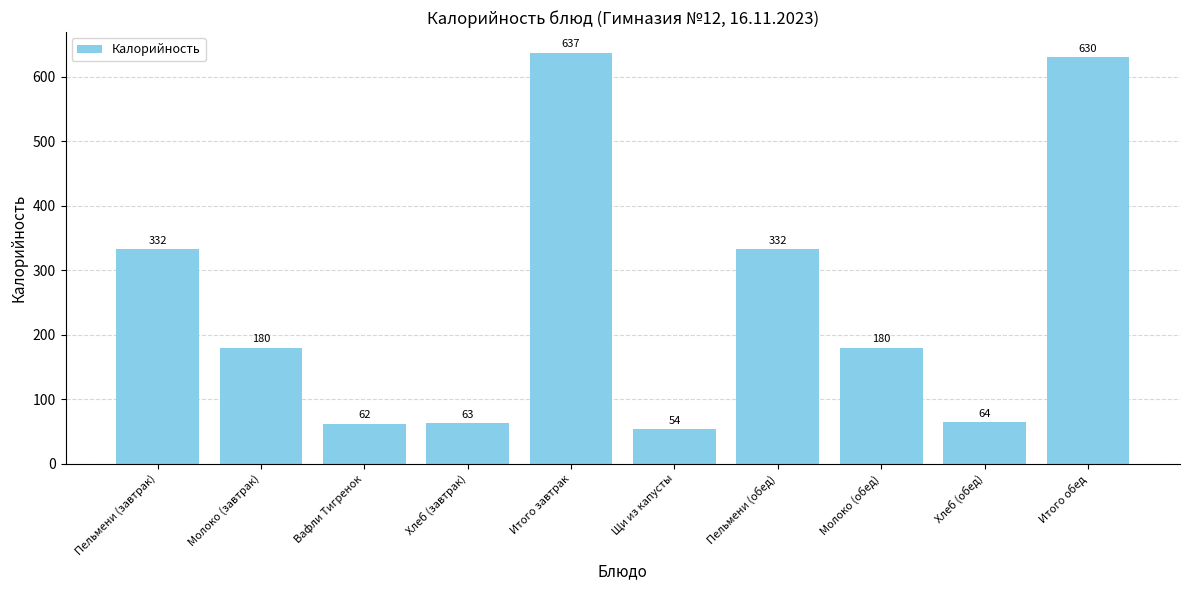

What position from the left is Итого обед?

10